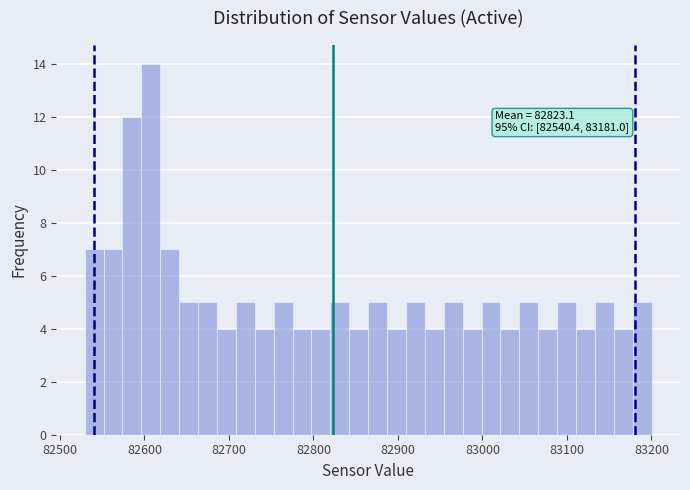

Read against the x-axis, roughly where is the centre of the tallest bar?

82610